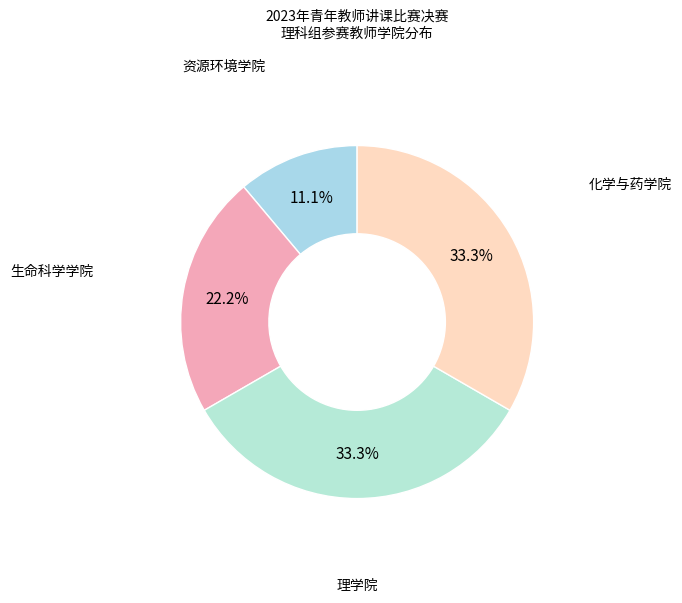

Is 化学与药学院 the majority of the pie?

No